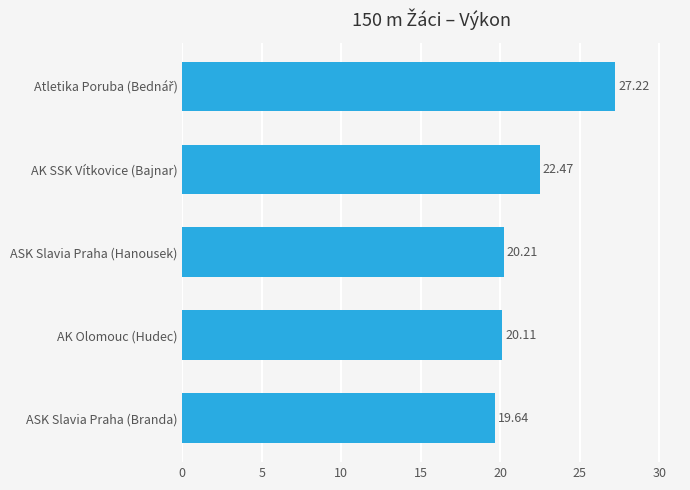

At which category does the chart reach its minimum across all series?

ASK Slavia Praha (Branda)